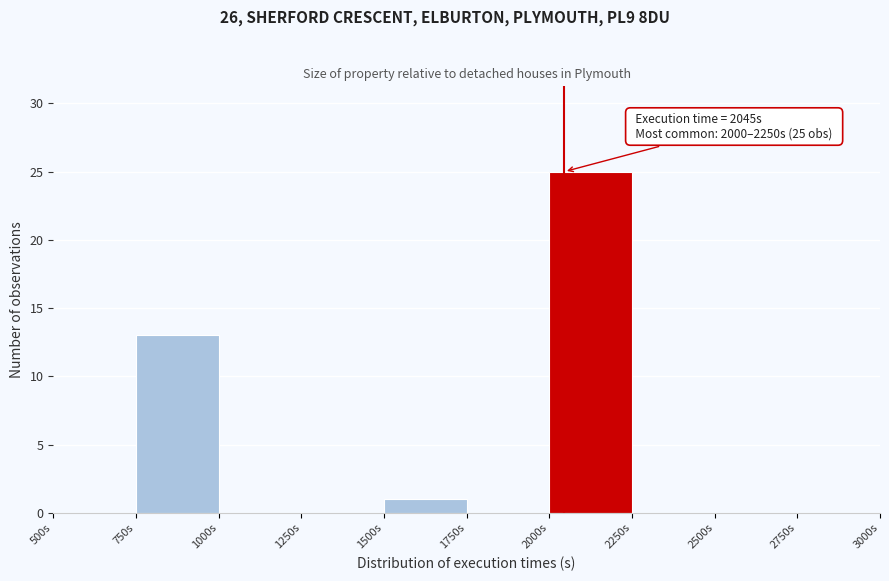

Over which range of the x-axis is the bar tallest?

2000 to 2250